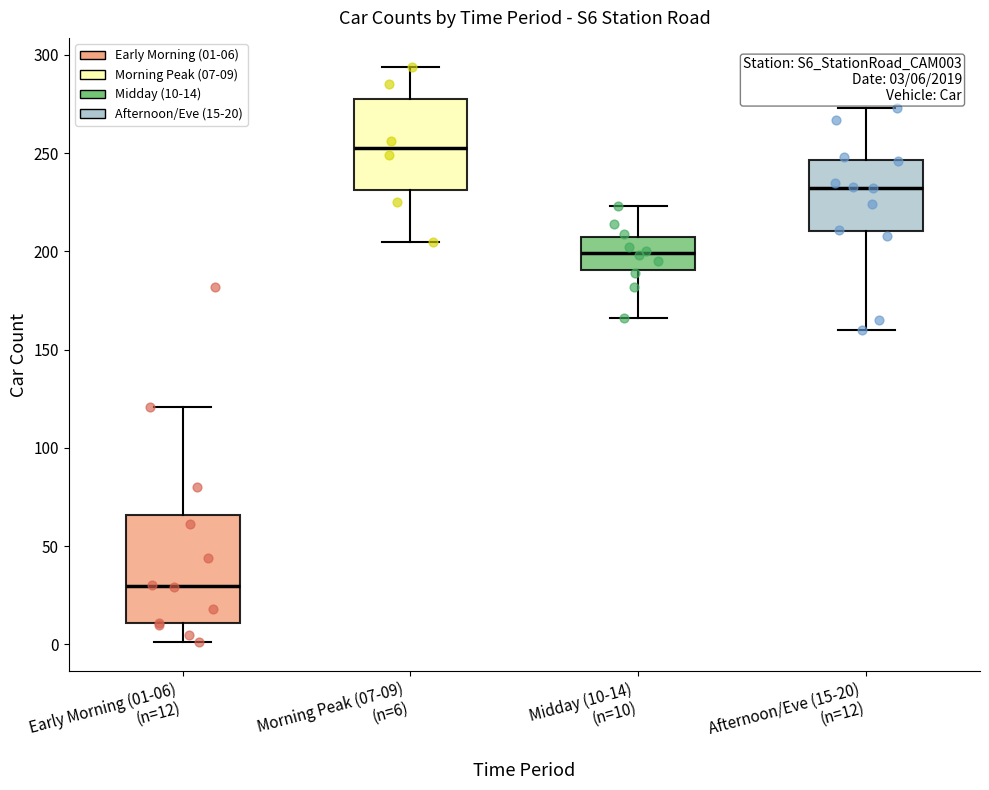

Comparing the boxes themselves (not the whiskers), which one is the tallest?

Early Morning (01-06) (n=12)